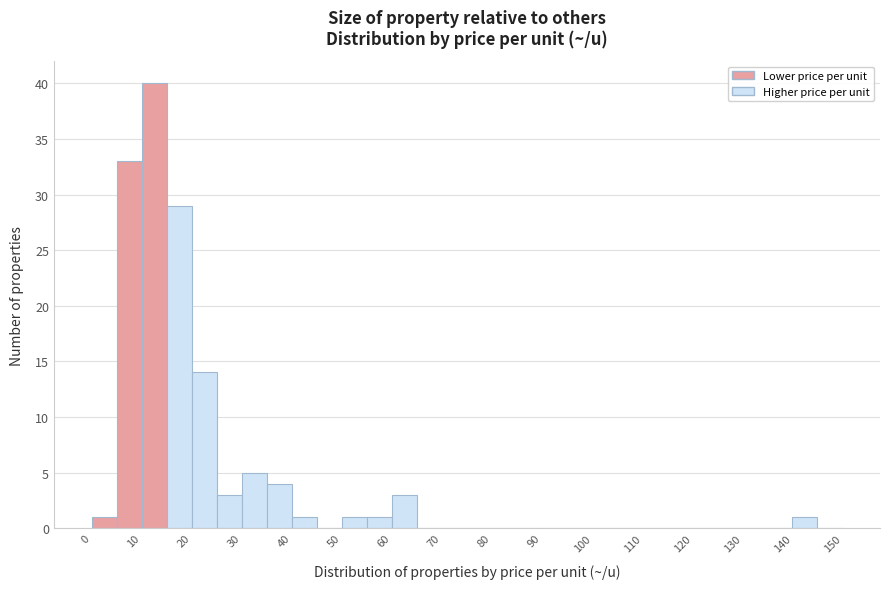

Reading left to right, list every bar in this chart as the range it spans on the x-axis followed by its height. The values are not printed on the chart, so give them approximately, as read against the axis.

0 to 5: 1
5 to 10: 33
10 to 15: 40
15 to 20: 29
20 to 25: 14
25 to 30: 3
30 to 35: 5
35 to 40: 4
40 to 45: 1
45 to 50: 0
50 to 55: 1
55 to 60: 1
60 to 65: 3
65 to 70: 0
70 to 75: 0
75 to 80: 0
80 to 85: 0
85 to 90: 0
90 to 95: 0
95 to 100: 0
100 to 105: 0
105 to 110: 0
110 to 115: 0
115 to 120: 0
120 to 125: 0
125 to 130: 0
130 to 135: 0
135 to 140: 0
140 to 145: 1
145 to 150: 0